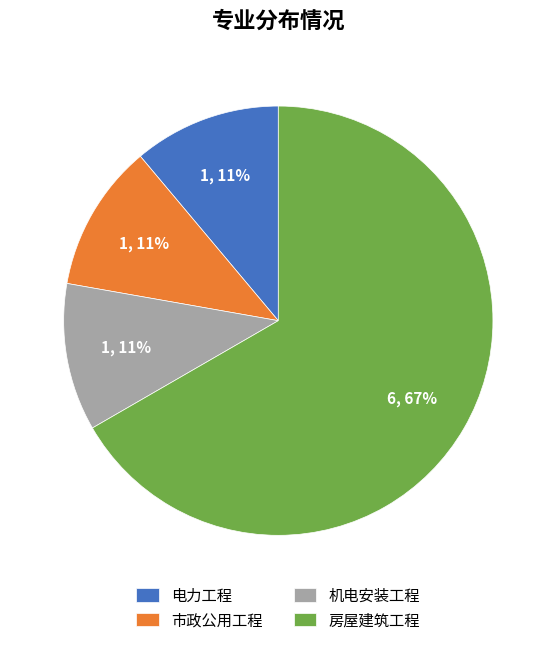

To the nearest percent, what is the average slice percentage?

25%